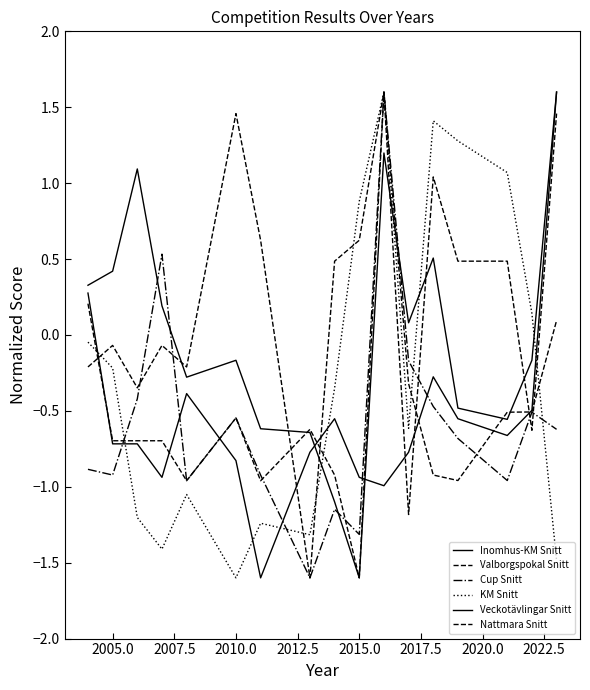

Which series has the largest range (max minus min)?

Inomhus-KM Snitt